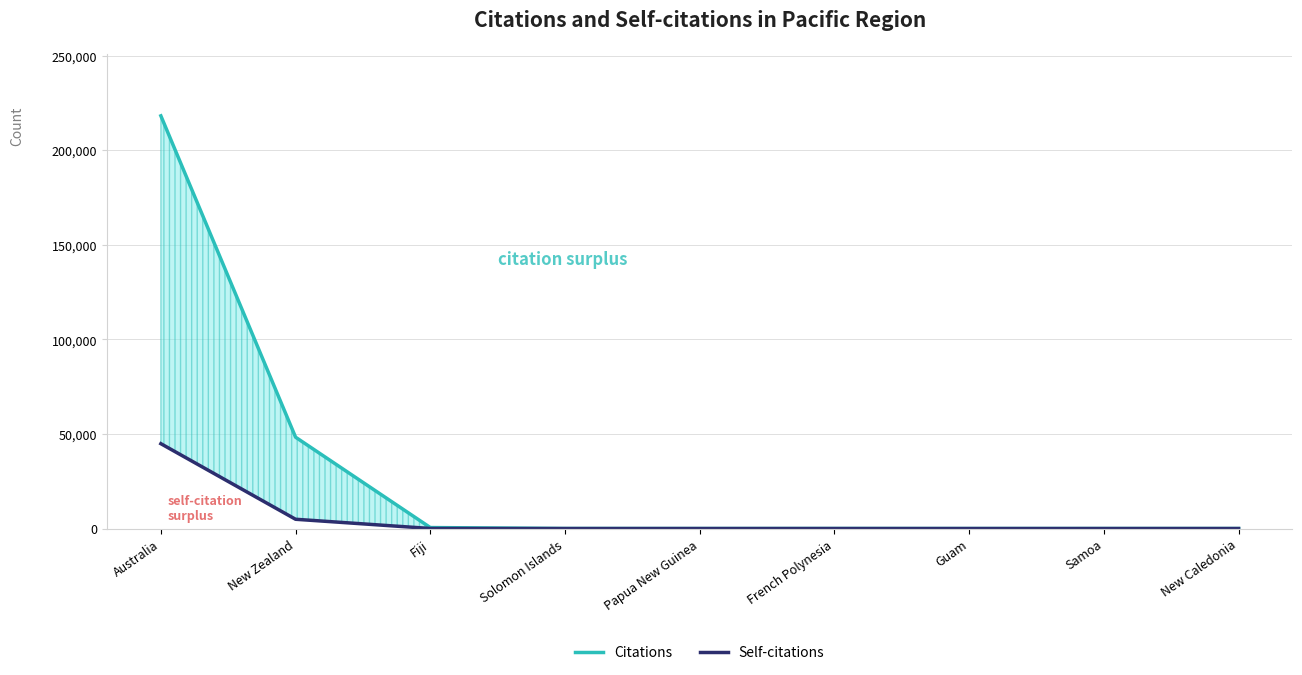

List the labels in order of Self-citations value, largest first.

Australia, New Zealand, Fiji, Solomon Islands, Papua New Guinea, French Polynesia, Guam, Samoa, New Caledonia